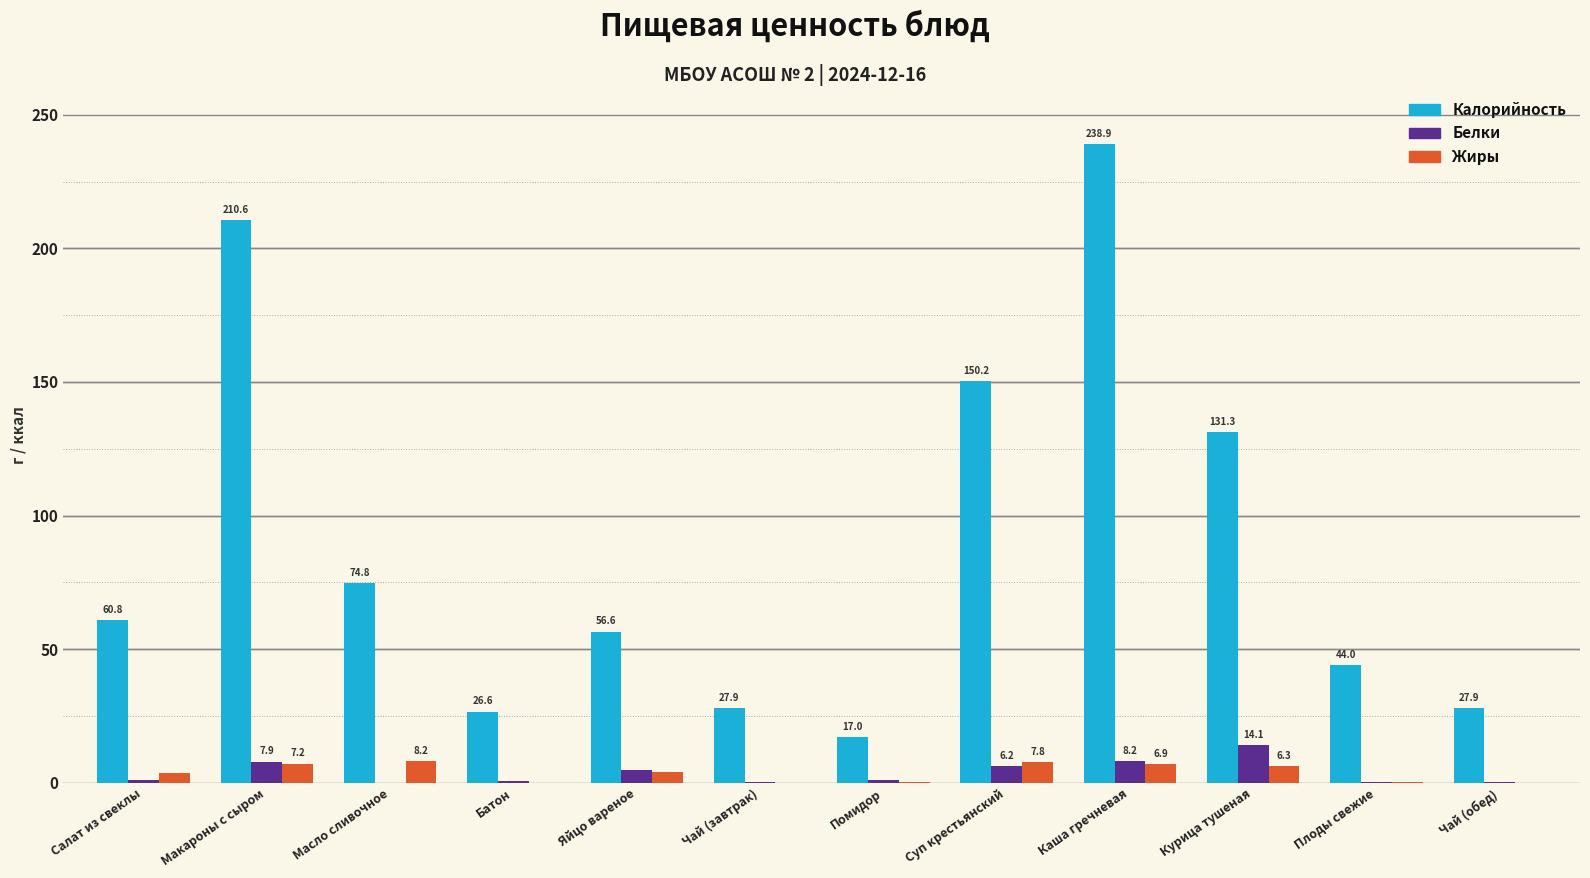

True or false: Жиры has a value of 0.0 at Чай (завтрак).

True